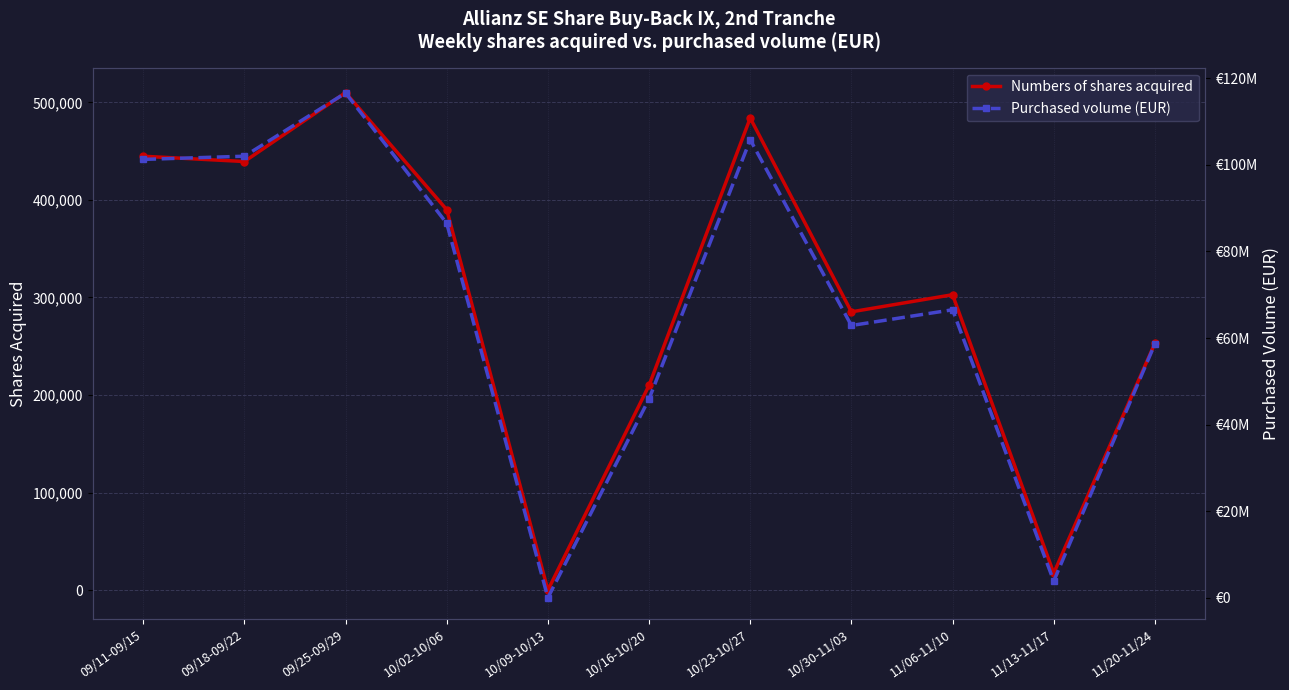

How many categories are shown in the chart?

11